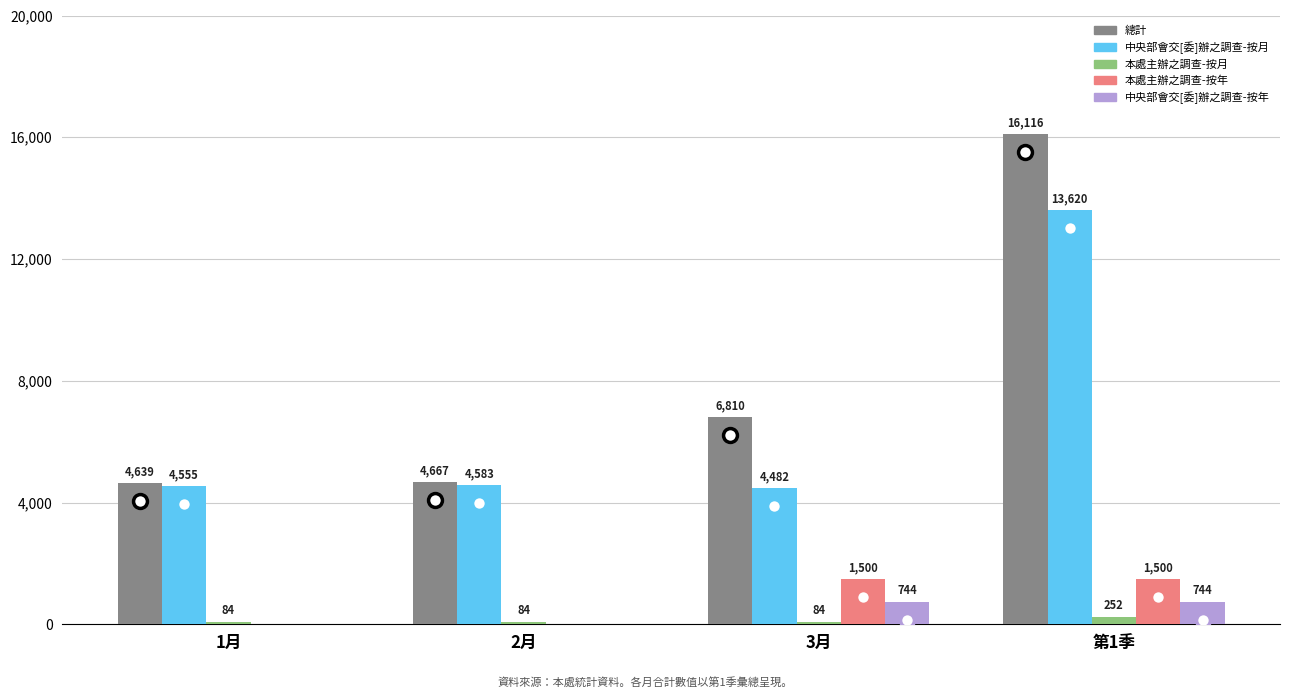

Is it true that 本處主辦之調查-按年 equals 0 at 1月?

True